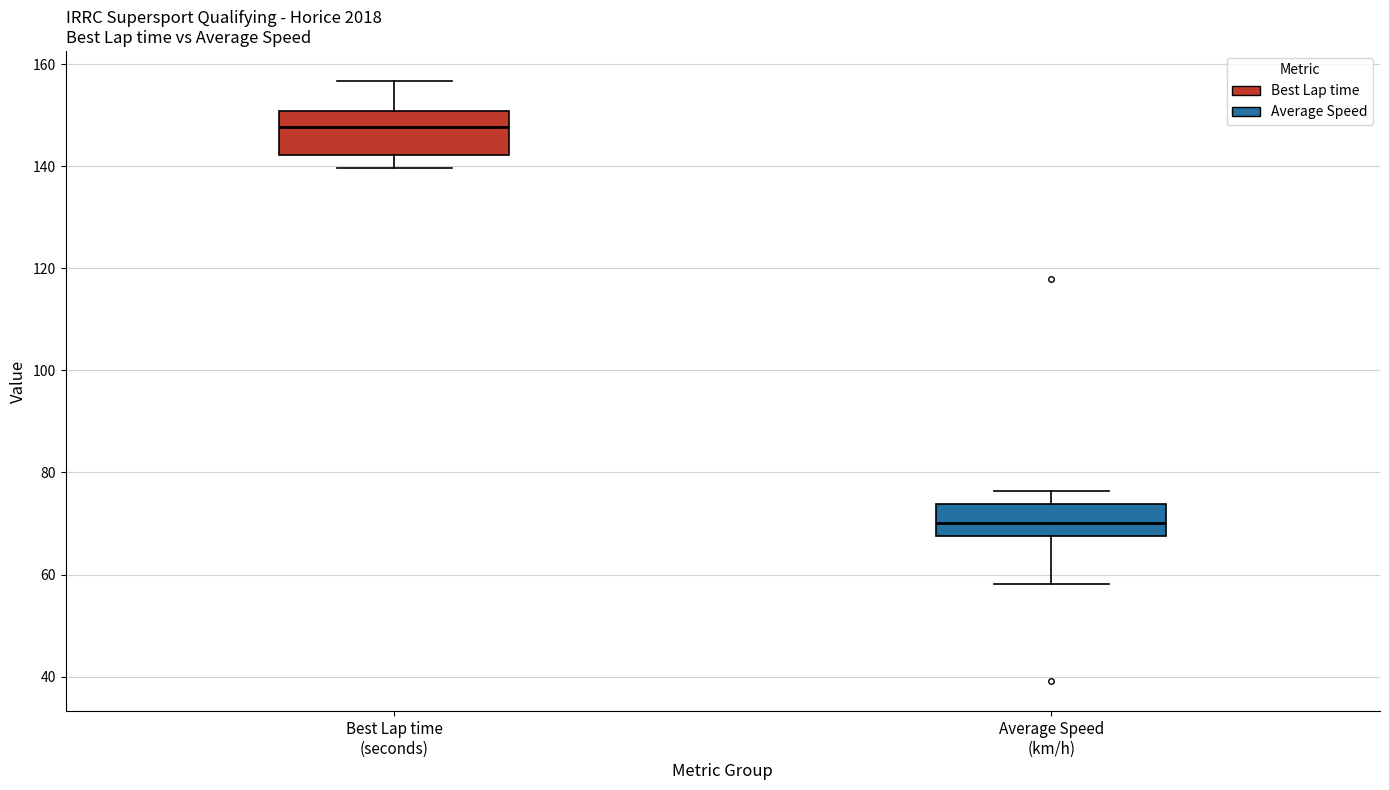

Which box has the highest median line?

Best Lap time (seconds)